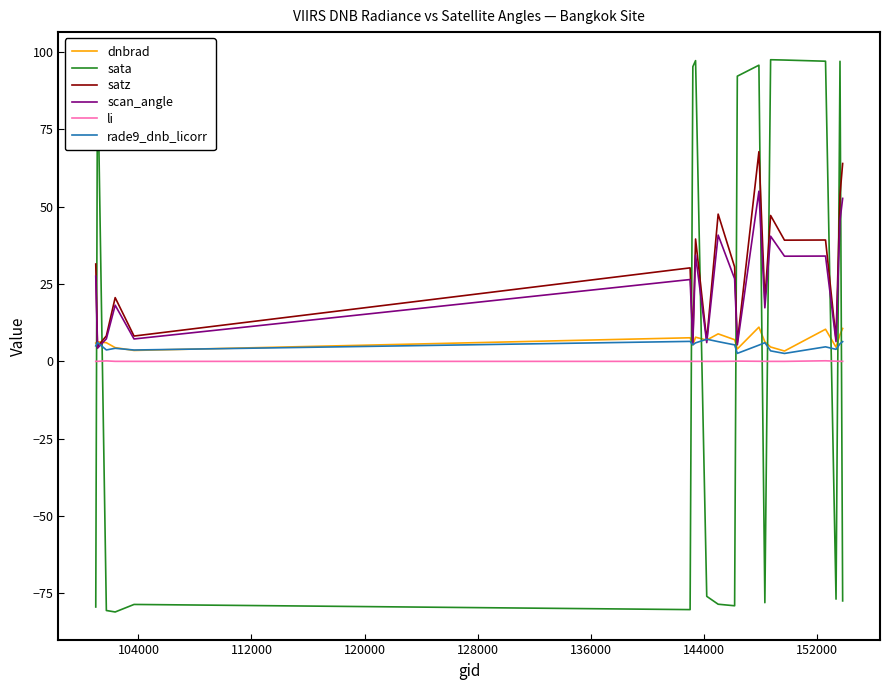

What is the minimum value shown in the chart?

-81.0